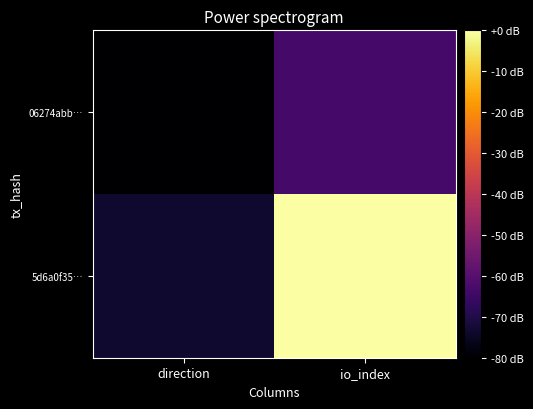

What is the total value across all series at io_index?

-63.3